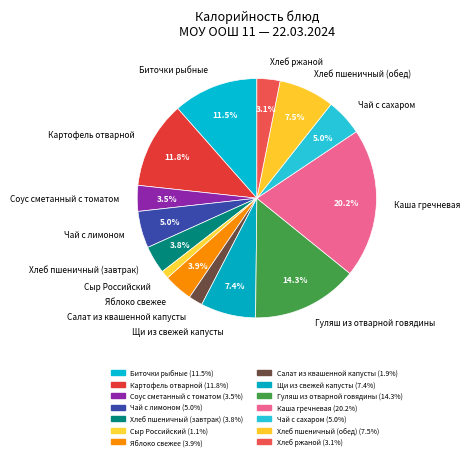

To the nearest percent, what is the difference between the largest and smallest slice percentages?

19%